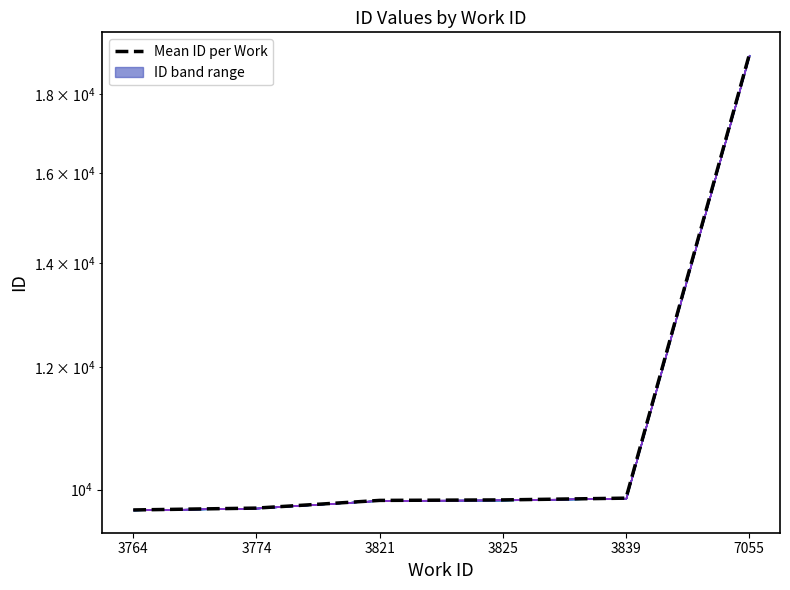

What is the change in value from 3825 to 3839?

+25.8